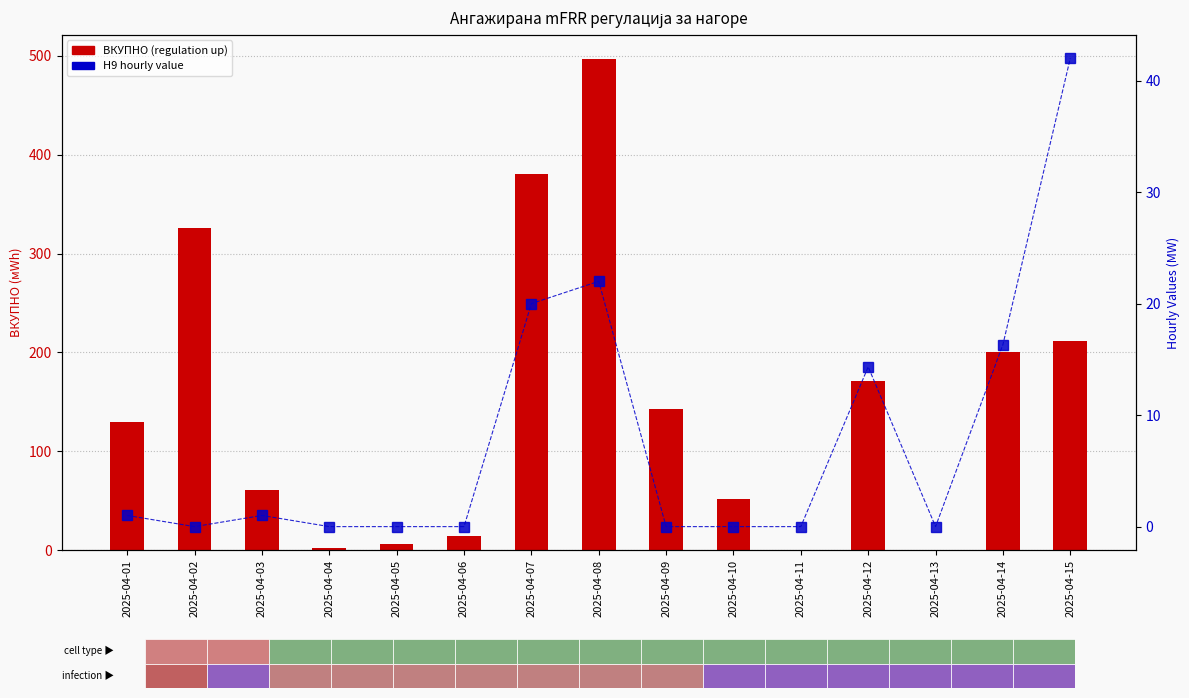

Is it true that H9 value equals 0.0 at 2025-04-02?

True